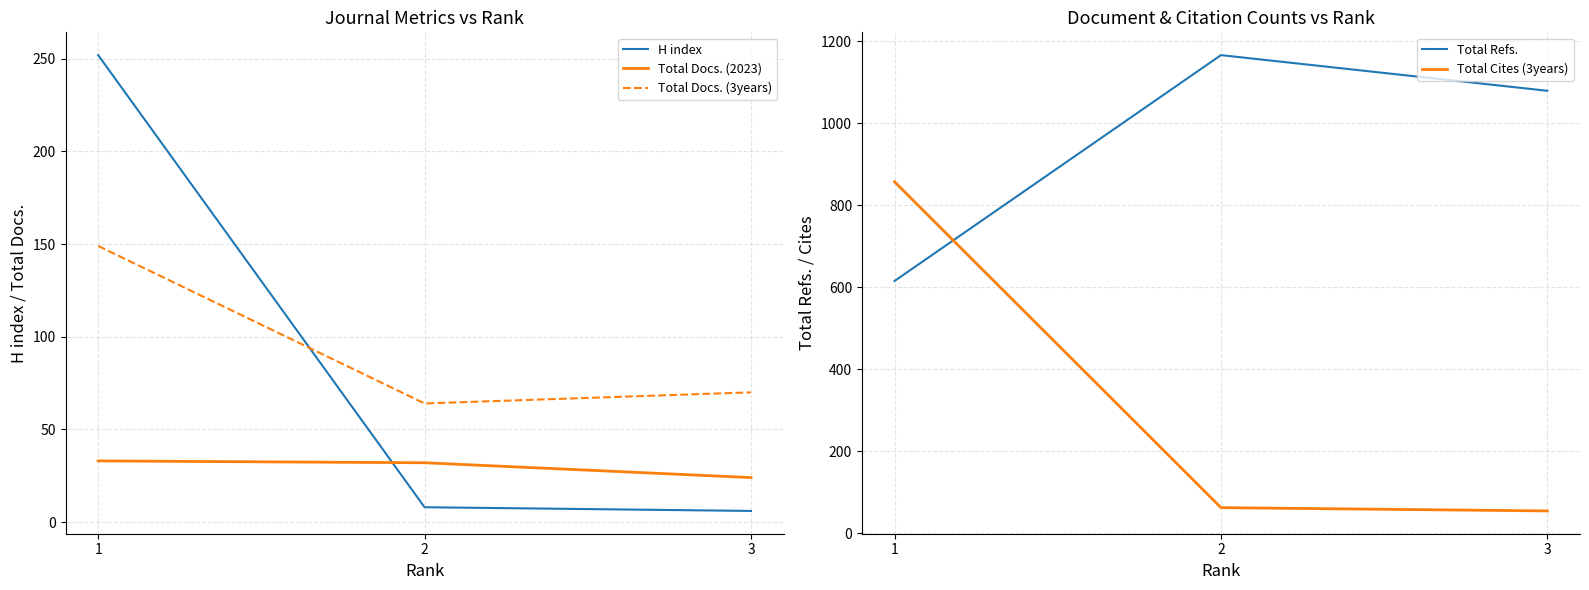

What is the difference between the second highest and minimum values in the Total Docs. (3years) series?

6